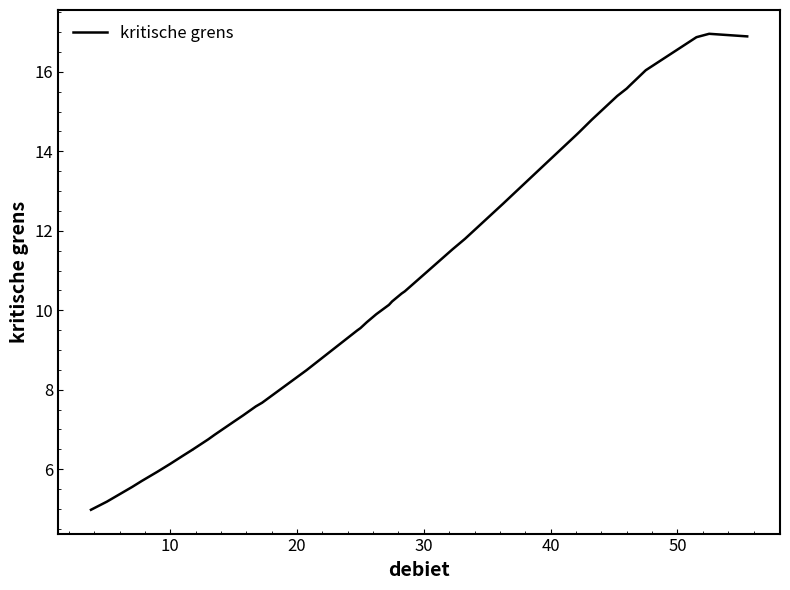

Does the chart display data point markers on the line(s)?

No